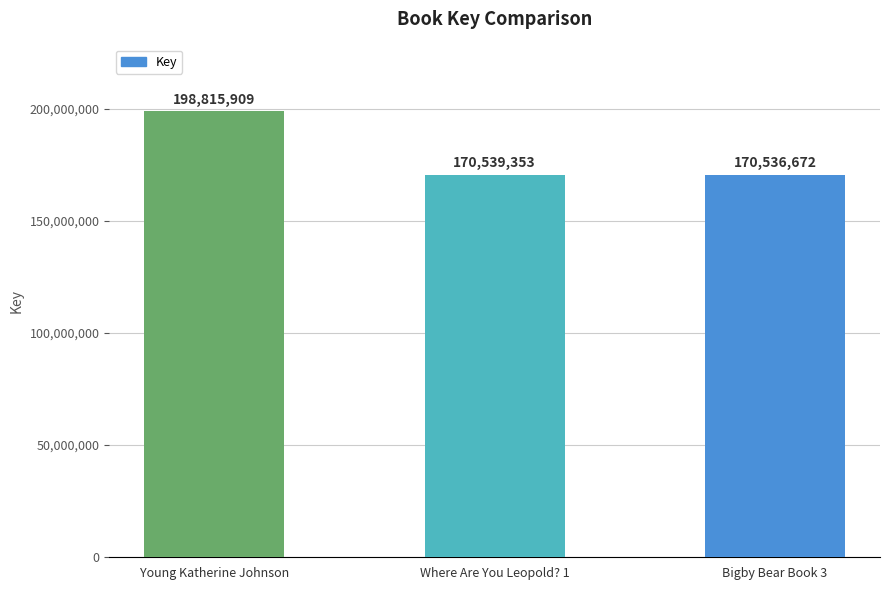

List the labels in order of value, largest first.

Young Katherine Johnson, Where Are You Leopold? 1, Bigby Bear Book 3